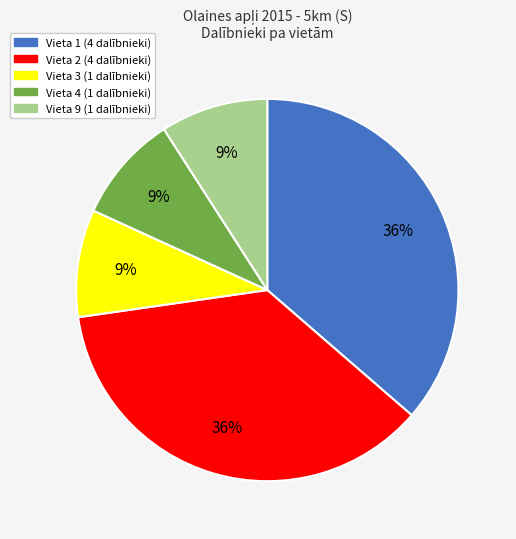

How many slices are in this pie chart?

5